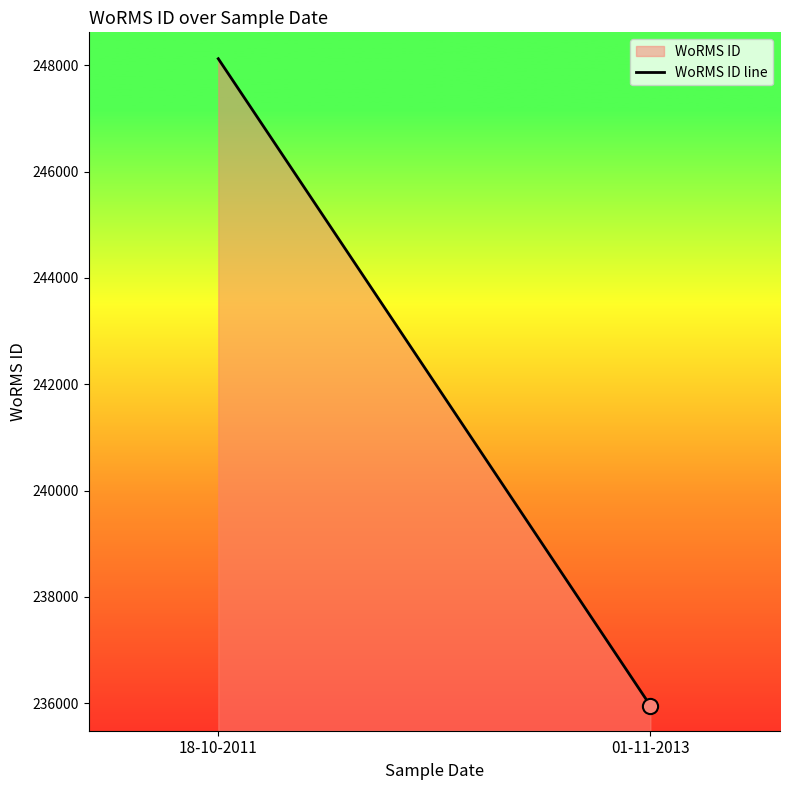

What is the change in value from 18-10-2011 to 01-11-2013?

-12169